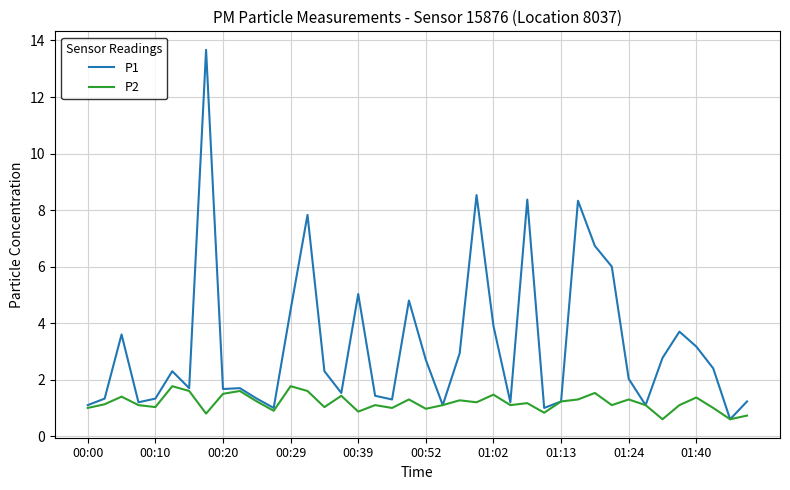

What are all the series names shown in the legend?

P1, P2